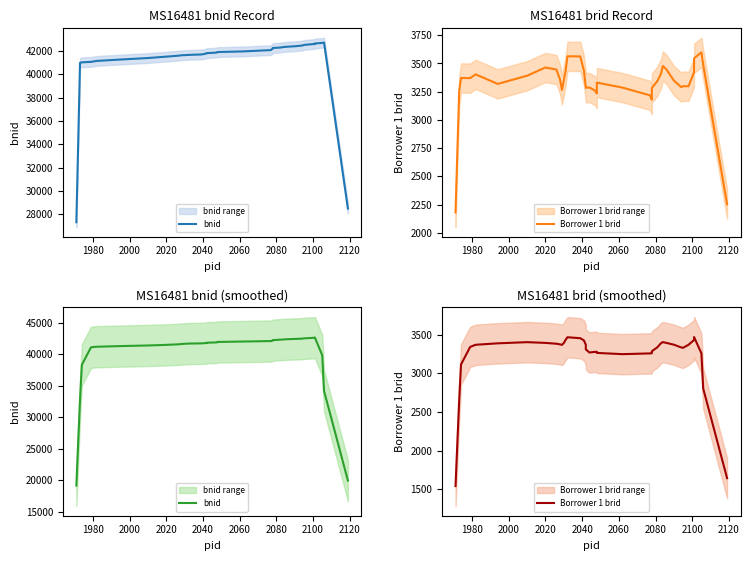

What is the sum of all bnid values?

1568030.1